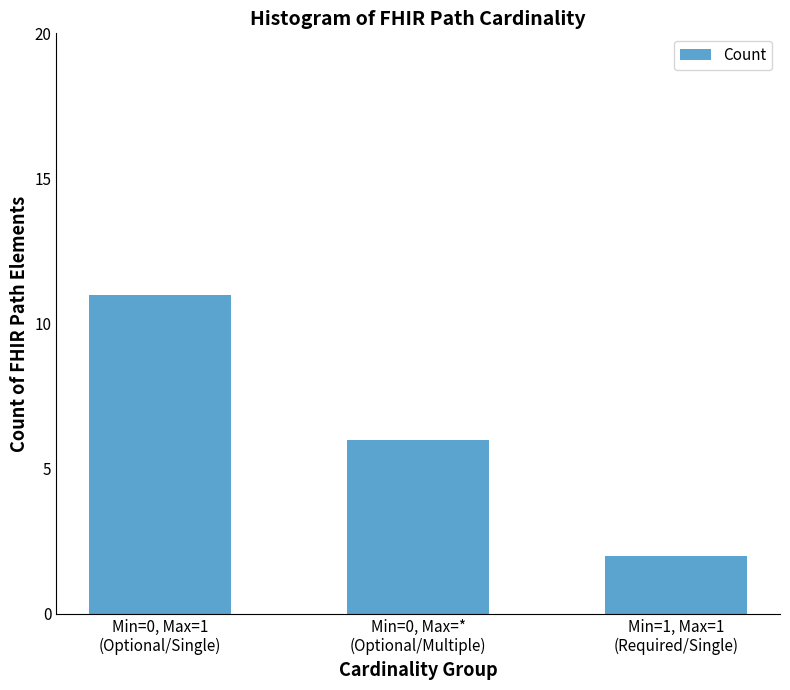

What is the label of the 2nd bar from the right?

Min=0, Max=*
(Optional/Multiple)